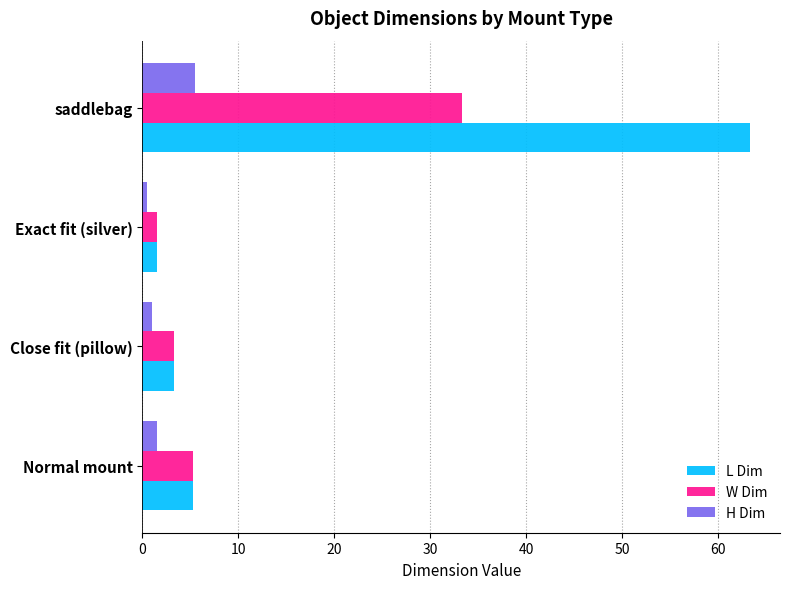

How many data points does each series have?

4